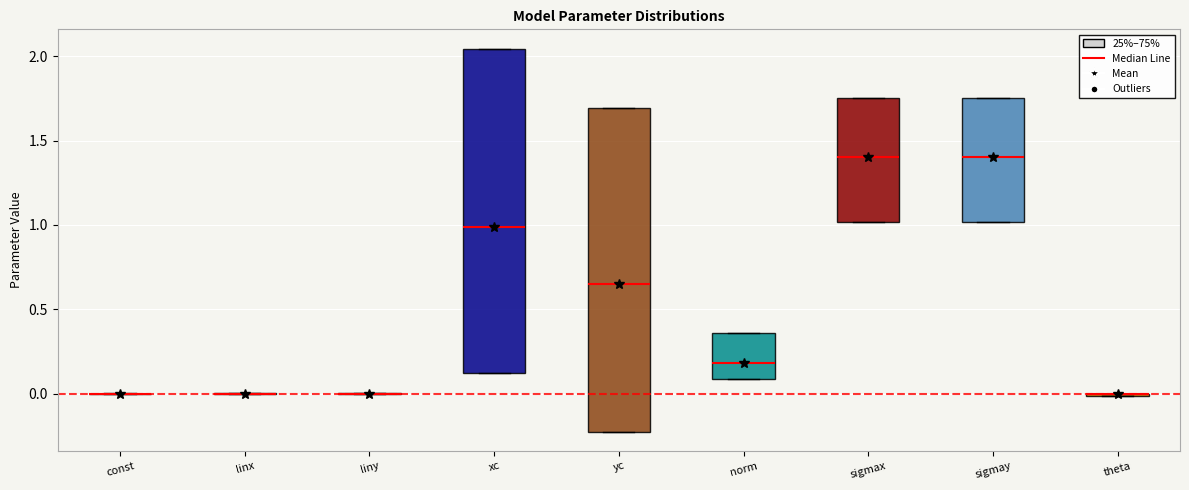

Reading left to right, read every box against the y-axis: the position of its median line, the range the box covers, and the ends of its whiskers. The values are not printed on the chart, so give them approximately, as read against the axis.

const: box collapsed to a line at 0.00, whiskers 0.00 to 0.00
linx: box collapsed to a line at 0.00, whiskers 0.00 to 0.00
liny: box collapsed to a line at 0.00, whiskers 0.00 to 0.00
xc: median 1.00, box 0.10 to 2.05, whiskers 0.10 to 2.05
yc: median 0.65, box -0.20 to 1.70, whiskers -0.20 to 1.70
norm: median 0.20, box 0.10 to 0.35, whiskers 0.10 to 0.35
sigmax: median 1.40, box 1.00 to 1.75, whiskers 1.00 to 1.75
sigmay: median 1.40, box 1.00 to 1.75, whiskers 1.00 to 1.75
theta: box collapsed to a line at 0.00, whiskers 0.00 to 0.00